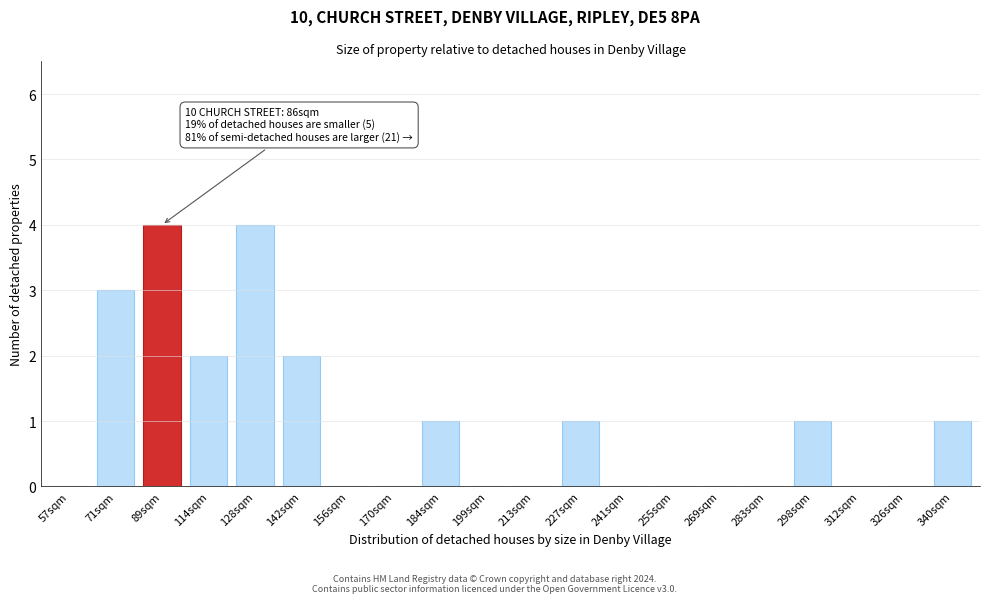

Reading left to right, extract all data points from this chart.

57sqm=0	71sqm=3	89sqm=4	114sqm=2	128sqm=4	142sqm=2	156sqm=0	170sqm=0	184sqm=1	199sqm=0	213sqm=0	227sqm=1	241sqm=0	255sqm=0	269sqm=0	283sqm=0	298sqm=1	312sqm=0	326sqm=0	340sqm=1